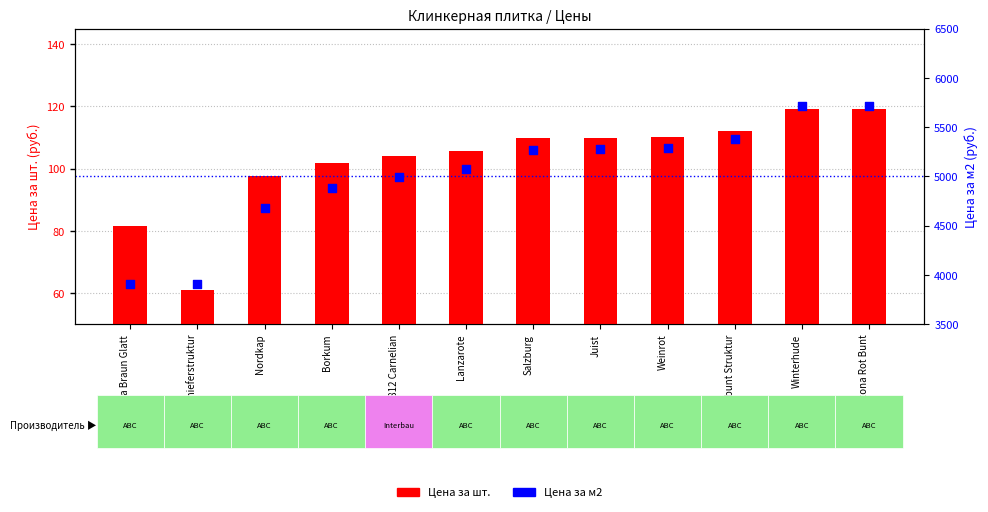

At how many categories does at least one series exceed 4180?

10